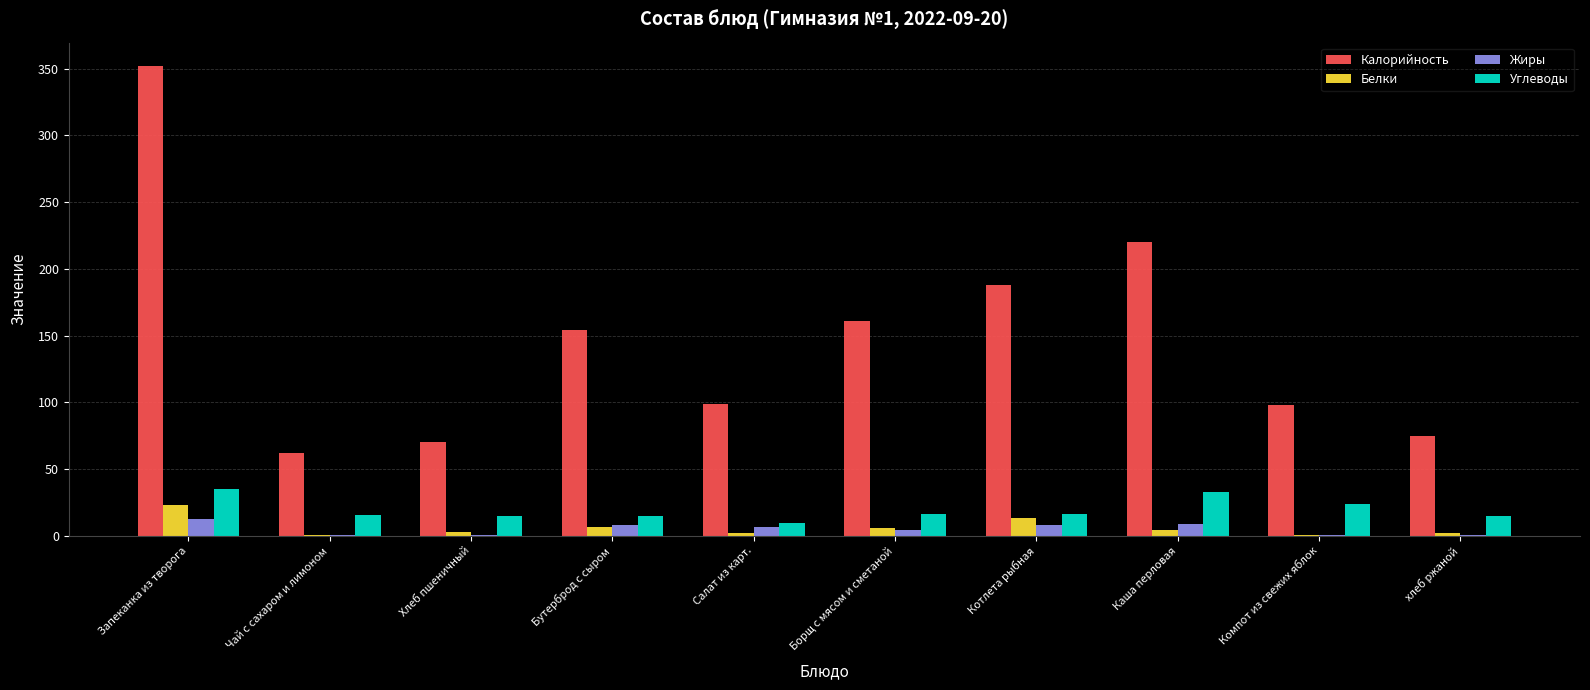

Which series changed the most between Запеканка из творога and Борщ с мясом и сметаной?

Калорийность